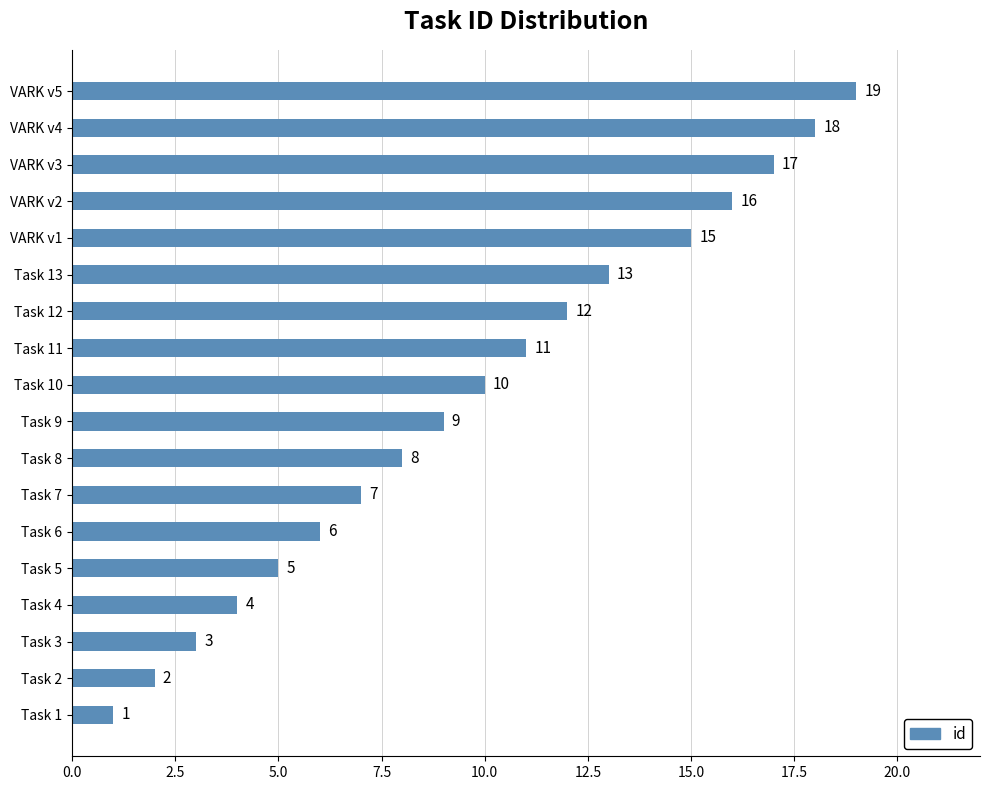

Where is the data nearest to the value 10?

Task 10